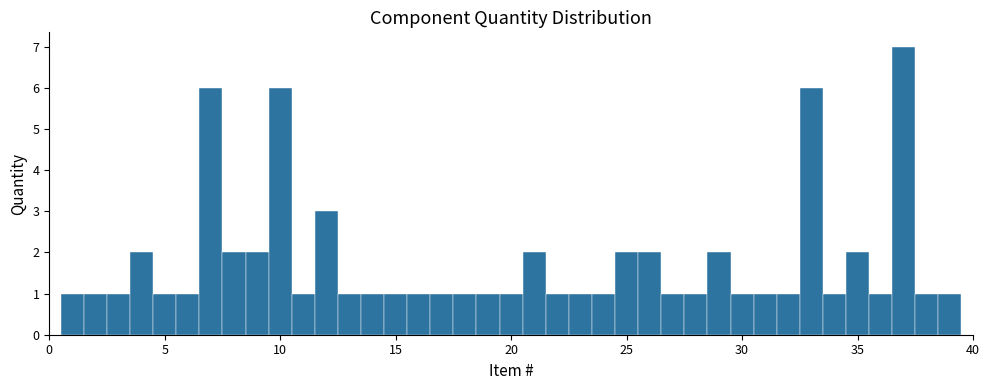

Around what value on the x-axis is the tallest bar? Give the approximate position of its centre, as read against the axis.

37.0